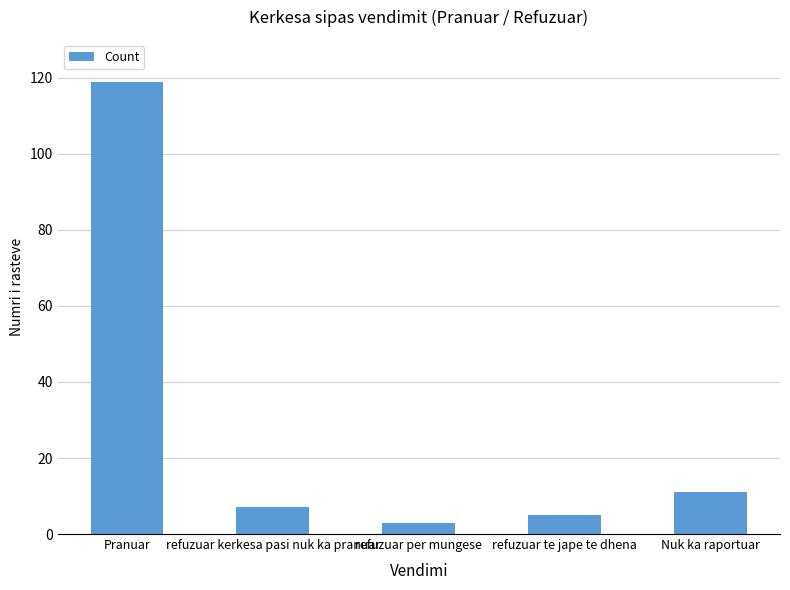

What is the maximum value shown in the chart?

119